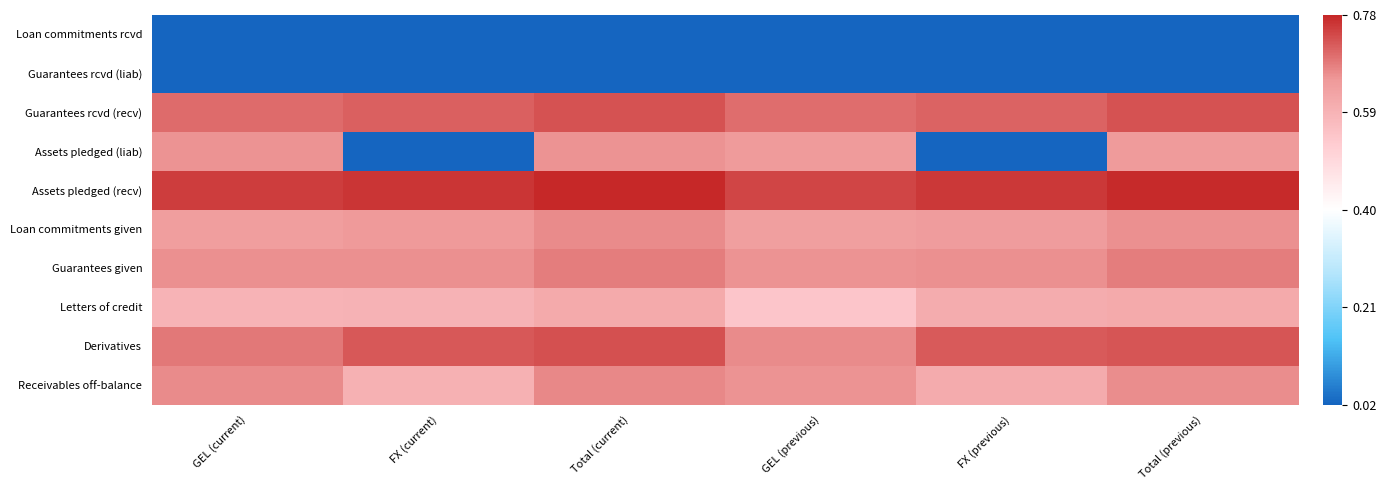

What is the total value across all series at Total (previous)?

7.0